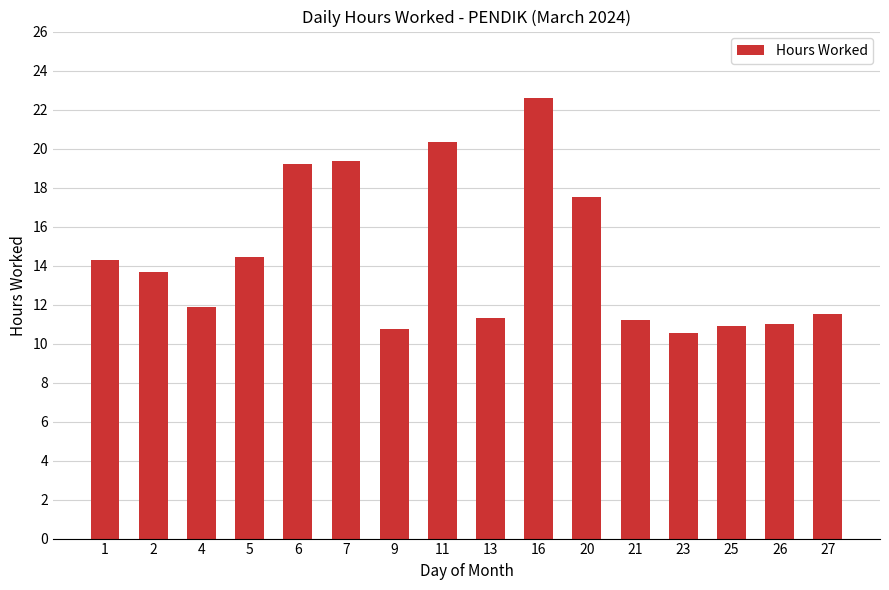

What is the sum of all values?

230.5